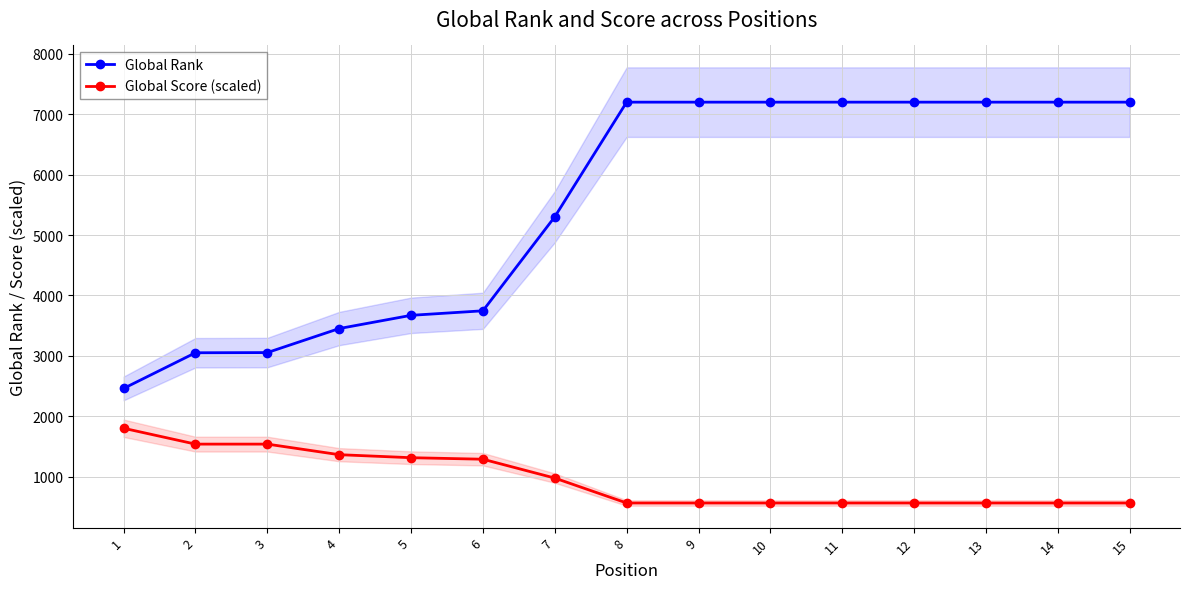

What is the approximate value of Global Score (scaled) at 2?

1537.9